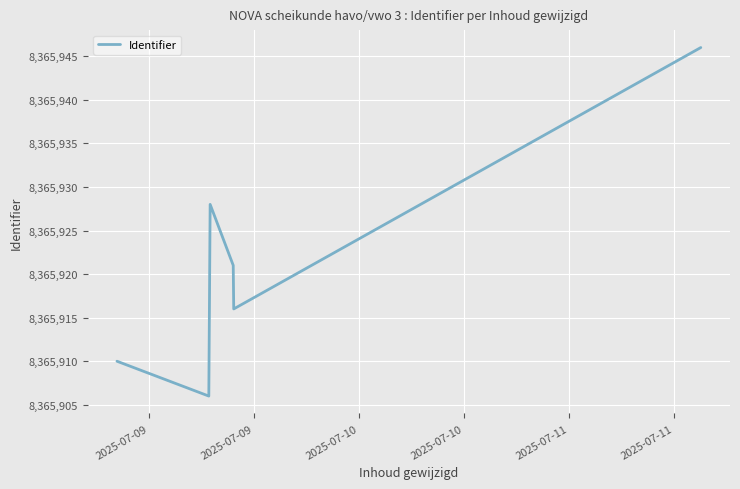

What is the minimum value shown in the chart?

8365906